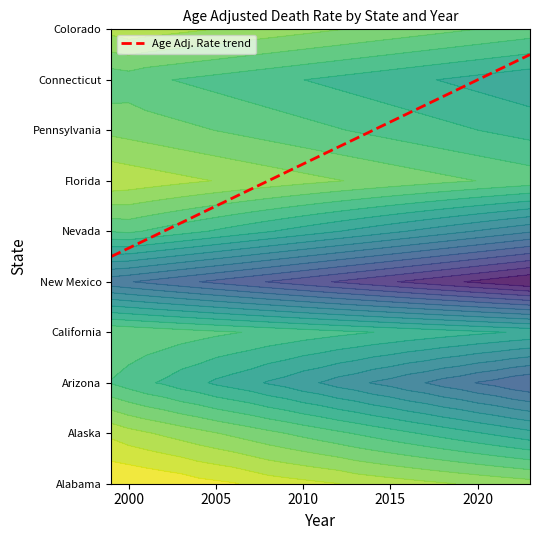

What is the average value of the Pennsylvania series?

7.0